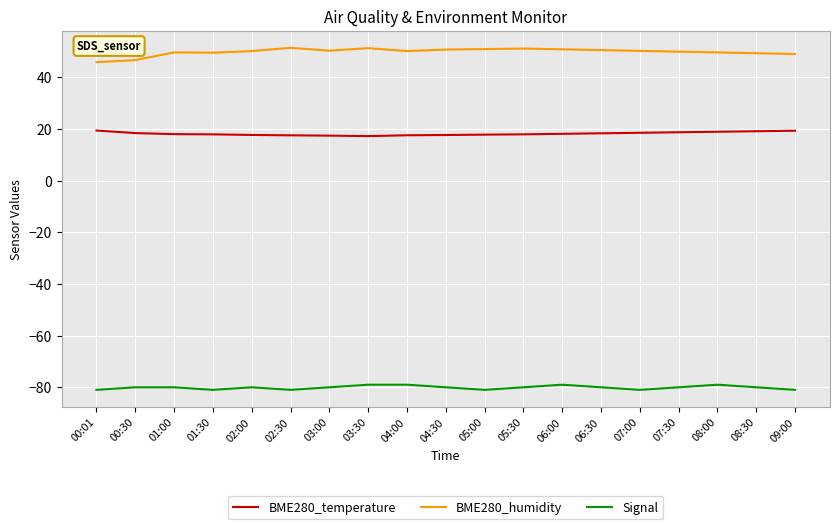

Rank the series by their maximum value, from lowest to highest.

Signal, BME280_temperature, BME280_humidity